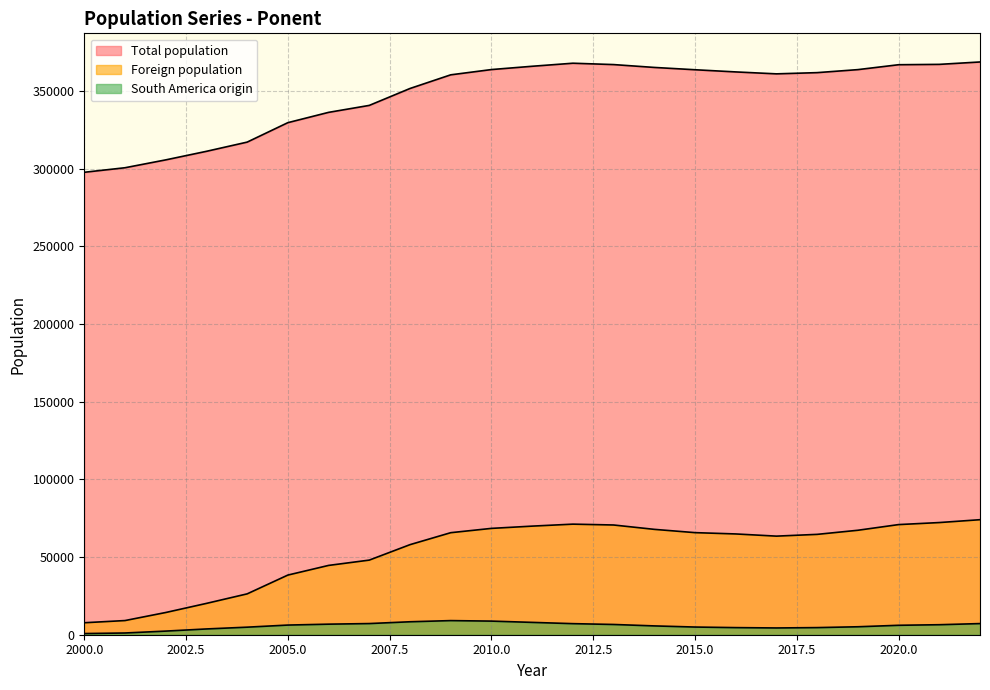

What is the approximate value of South America origin at 2001?

1114